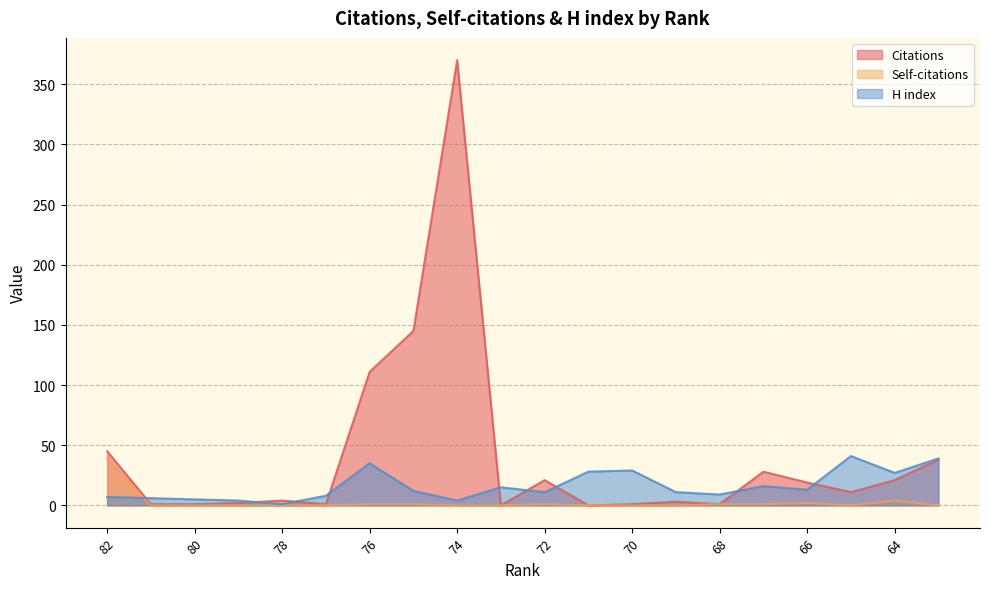

What is the average value of the Citations series?

41